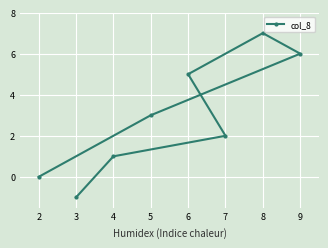

How many data points are above 3?

3